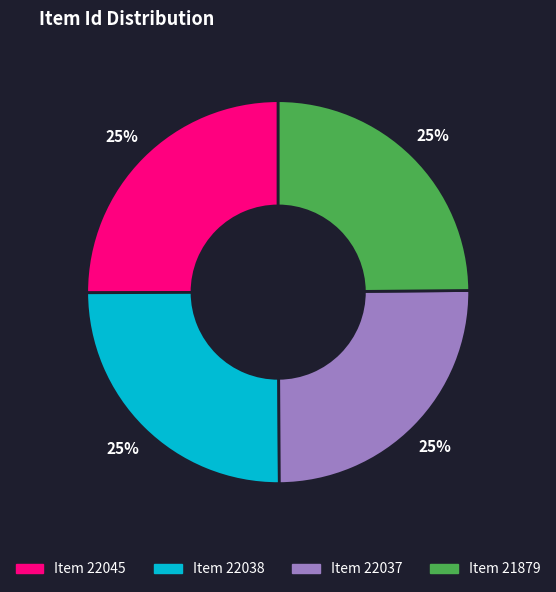

What is the ratio of the value at Item 21879 to the value at Item 22038?

1.0